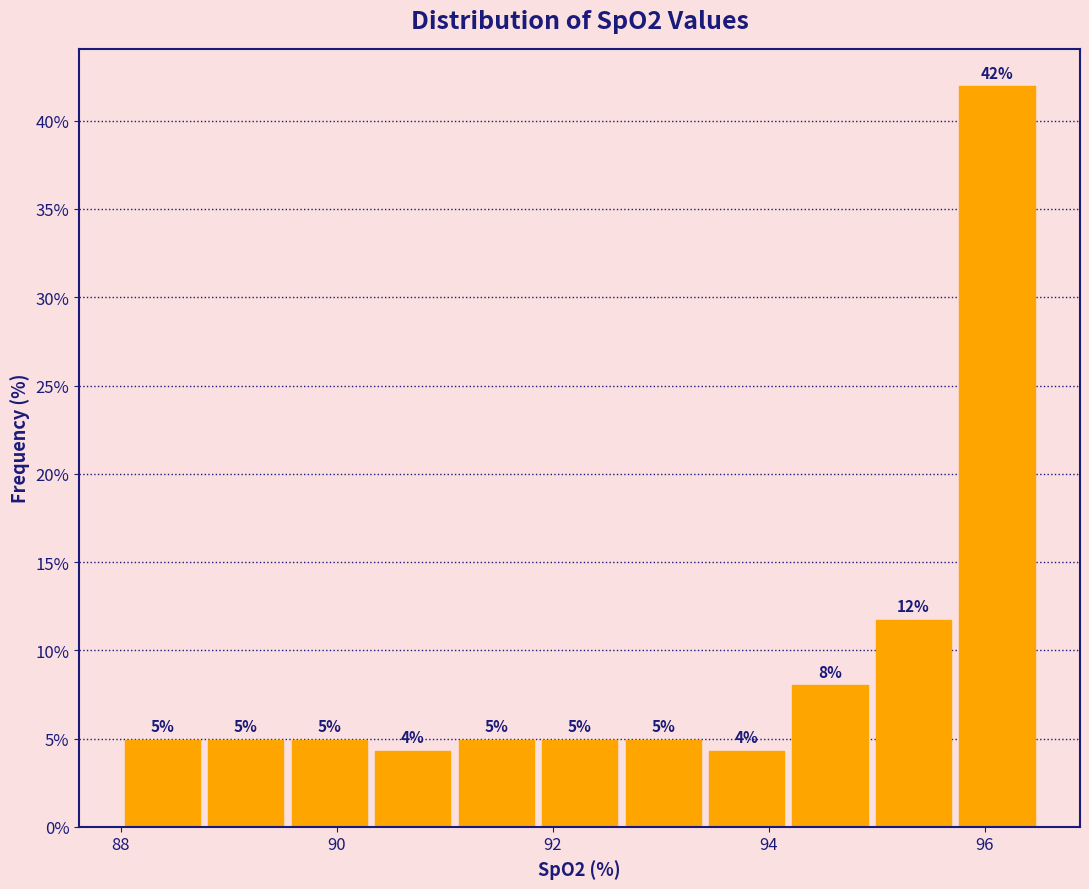

Around what value on the x-axis is the tallest bar? Give the approximate position of its centre, as read against the axis.

96.2